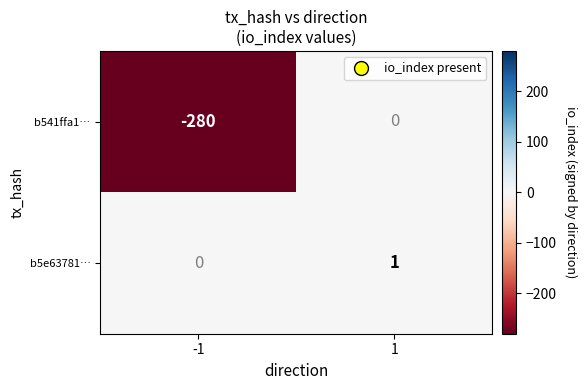

What is the sum of all b541ffa1… values?

-280